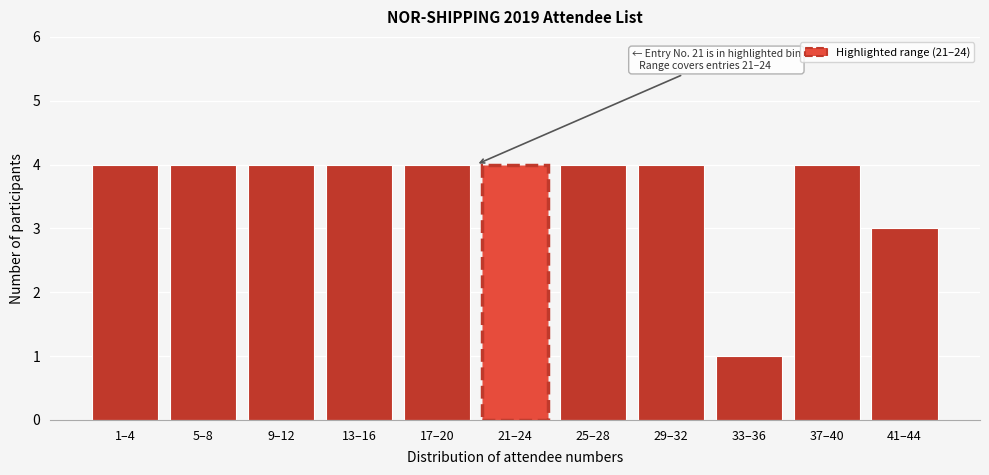

Reading left to right, list all the values displayed in this chart.

4	4	4	4	4	4	4	4	1	4	3